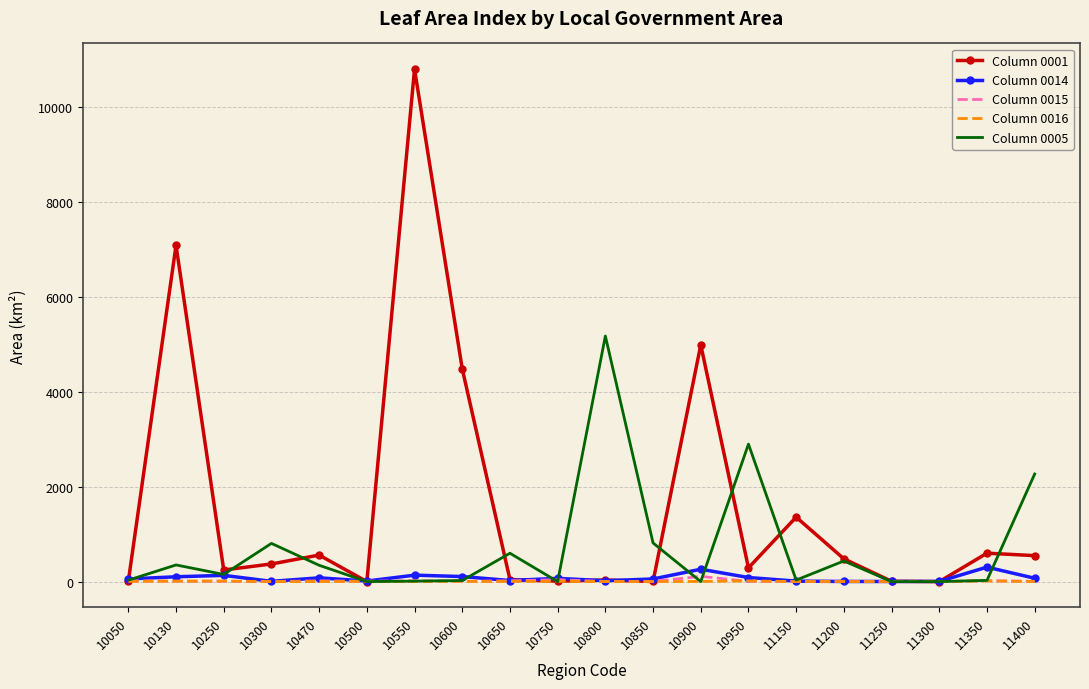

What is the greatest value displayed?

10810.0